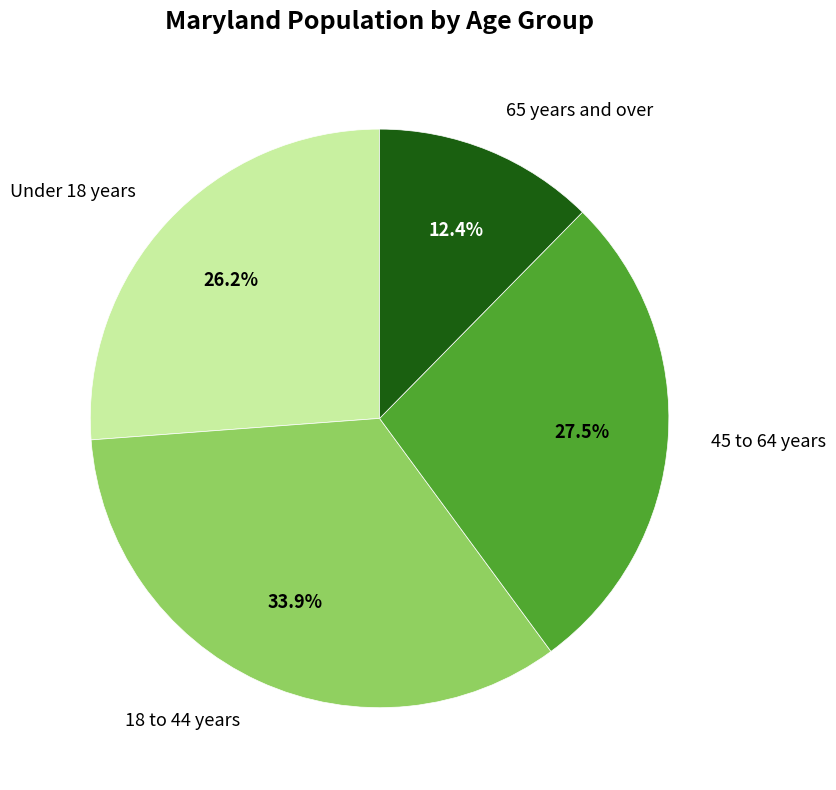

Between 18 to 44 years and Under 18 years, which is larger?

18 to 44 years